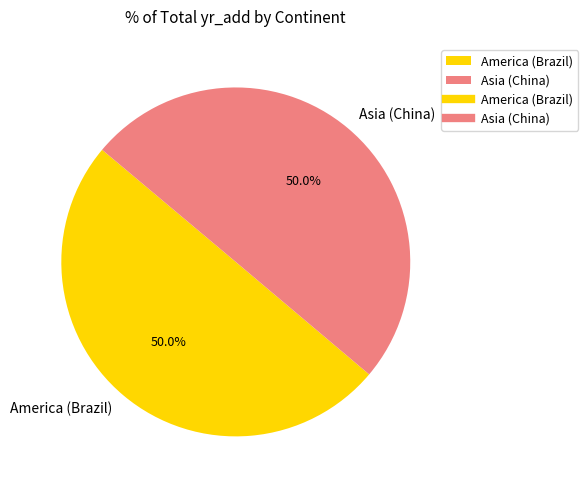

Is it true that Asia (China) is 44% of the pie?

False